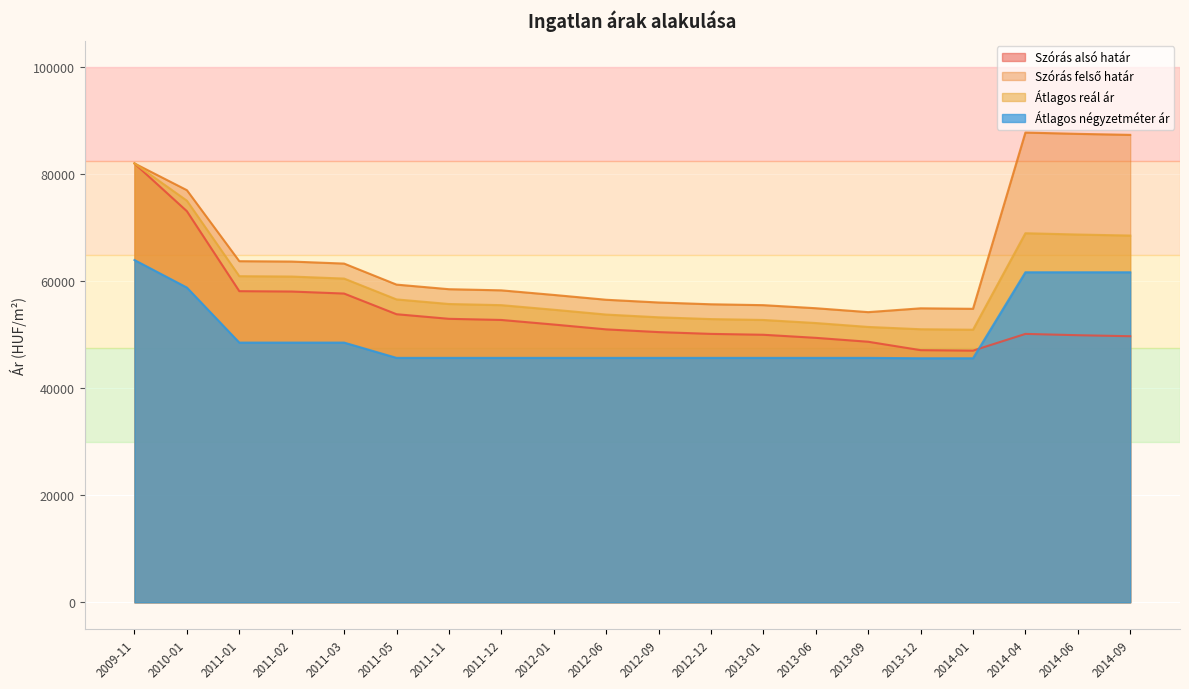

At which label is Átlagos reál ár closest to 66494?

2014-09